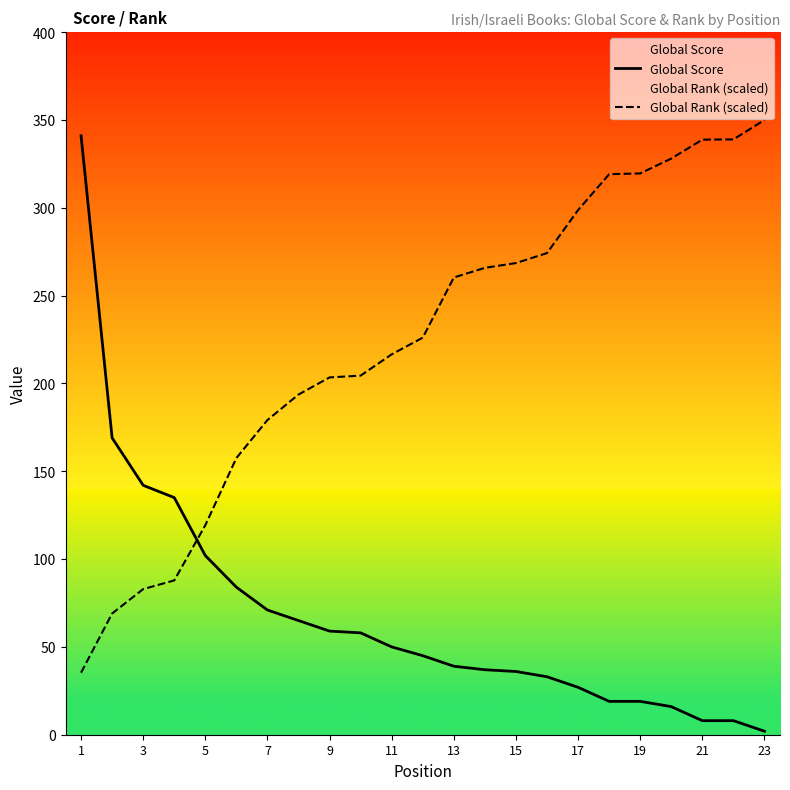

The Global Score series shows 11.9 at 13. True or false?

False